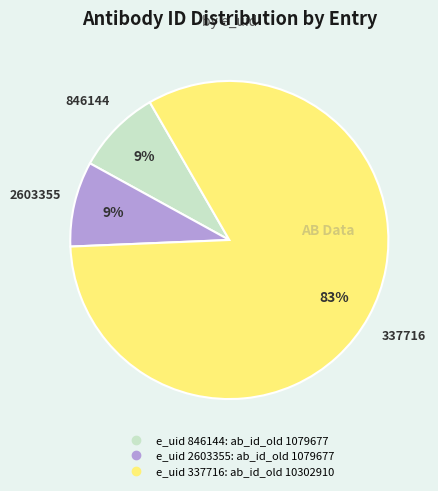

Does any single category account for the majority?

Yes